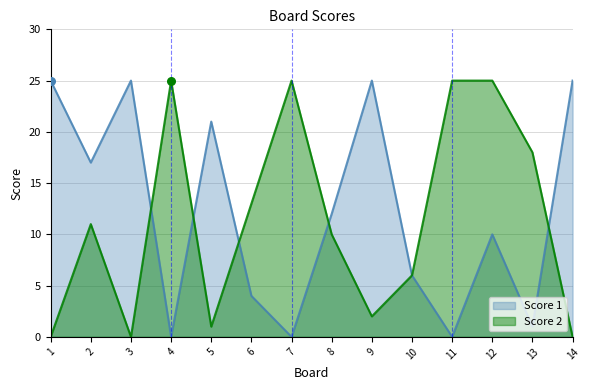

At how many categories does at least one series exceed 12?

12